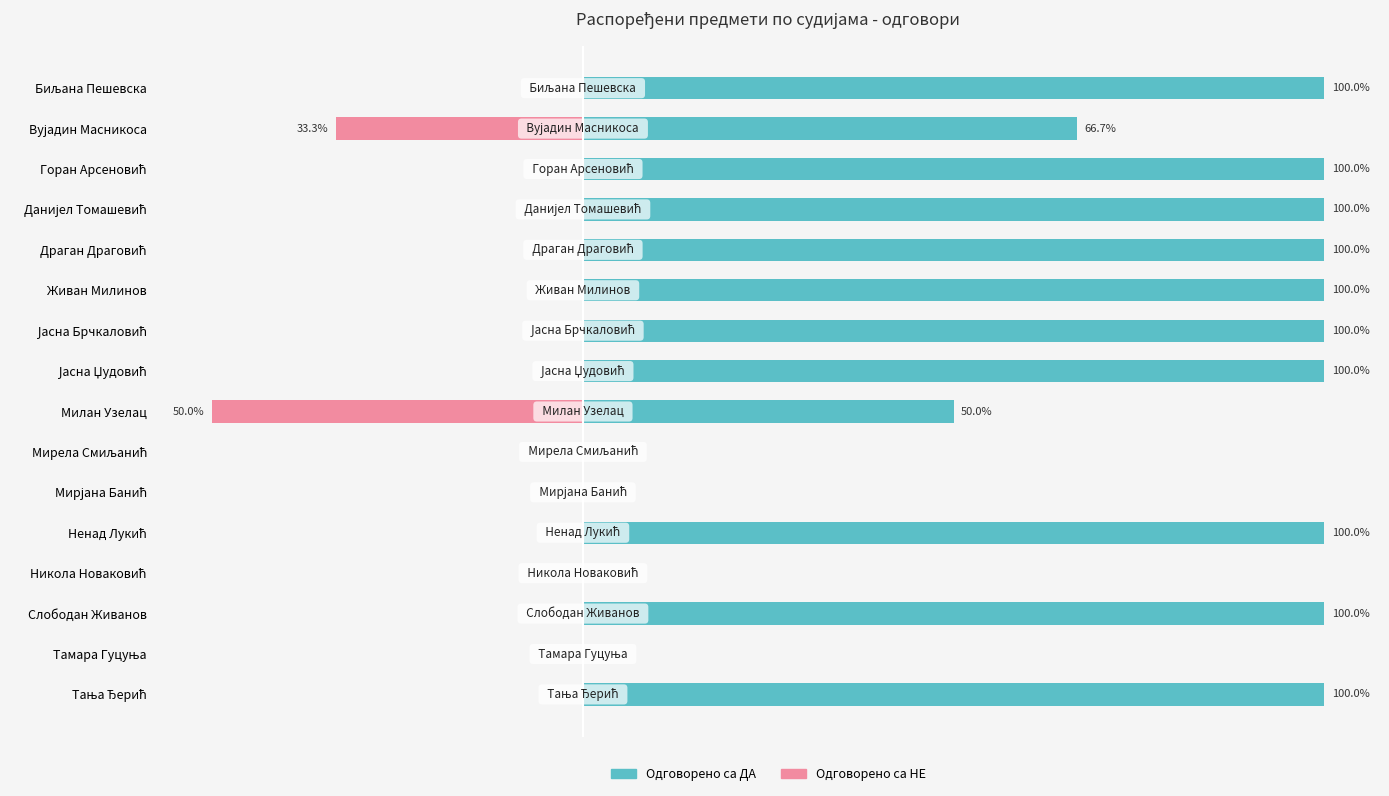

Between Јасна Брчкаловић and Јасна Џудовић, which is larger?

Јасна Брчкаловић